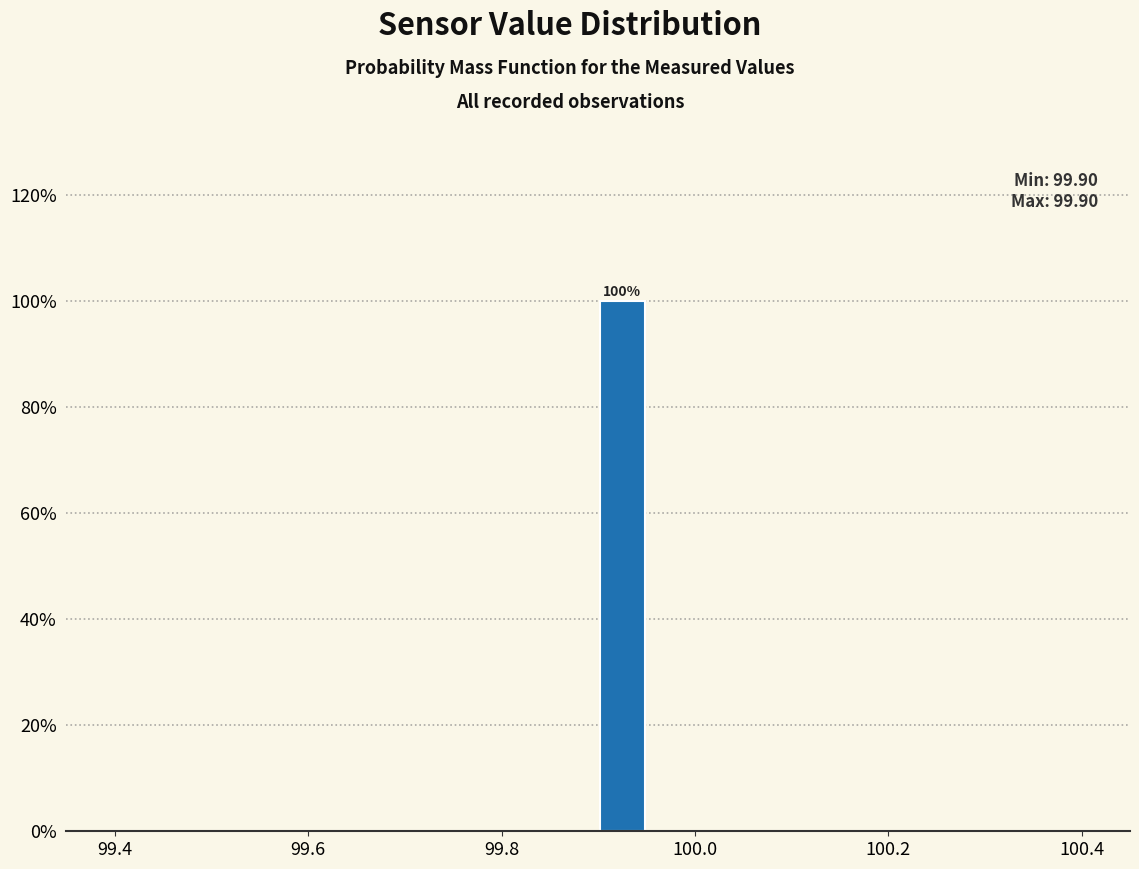

Read against the x-axis, roughly where is the centre of the tallest bar?

99.92